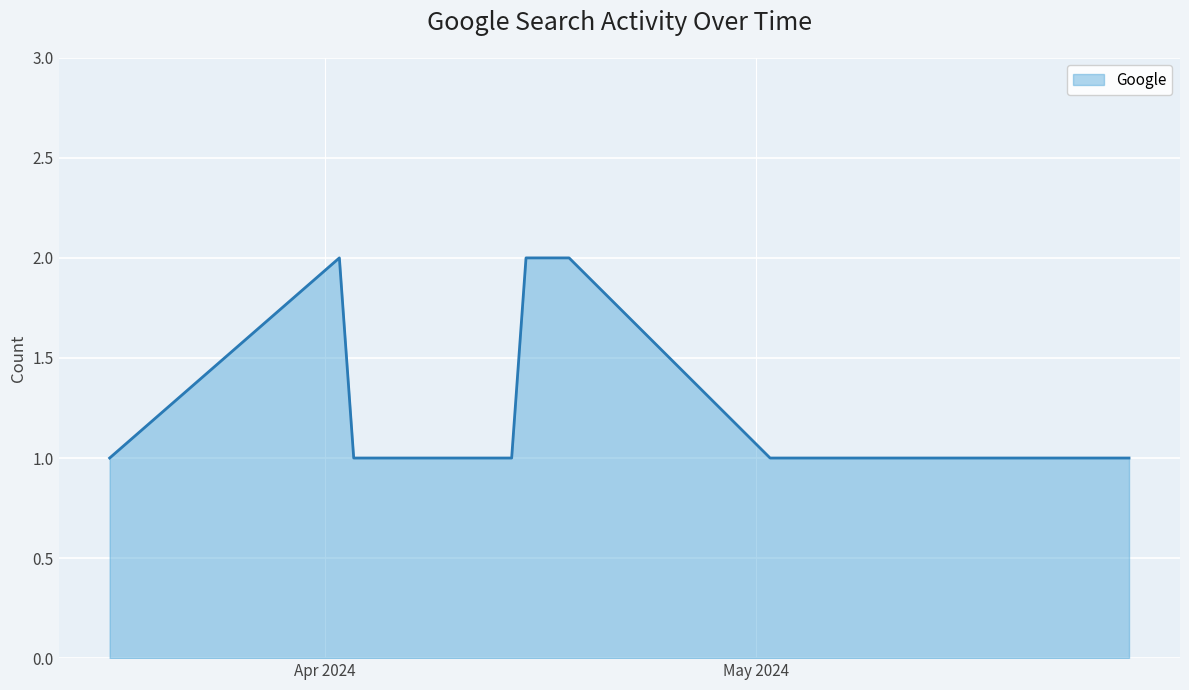

What is the average value?

1